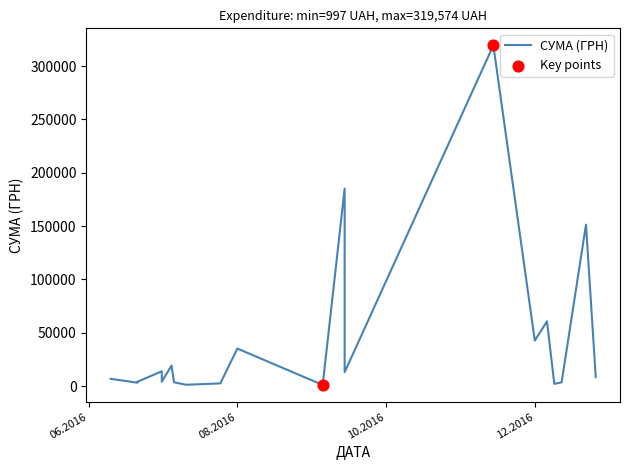

Approximately how many times larger is the value at 14.09.2016 compared to 21.06.2016?

3.3